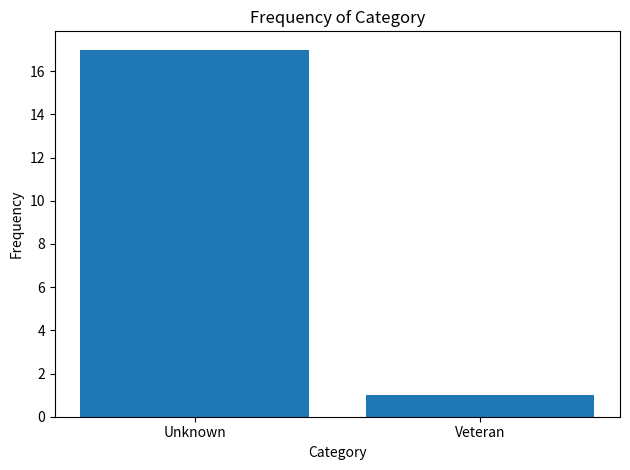

What is the label of the 1st bar from the right?

Veteran